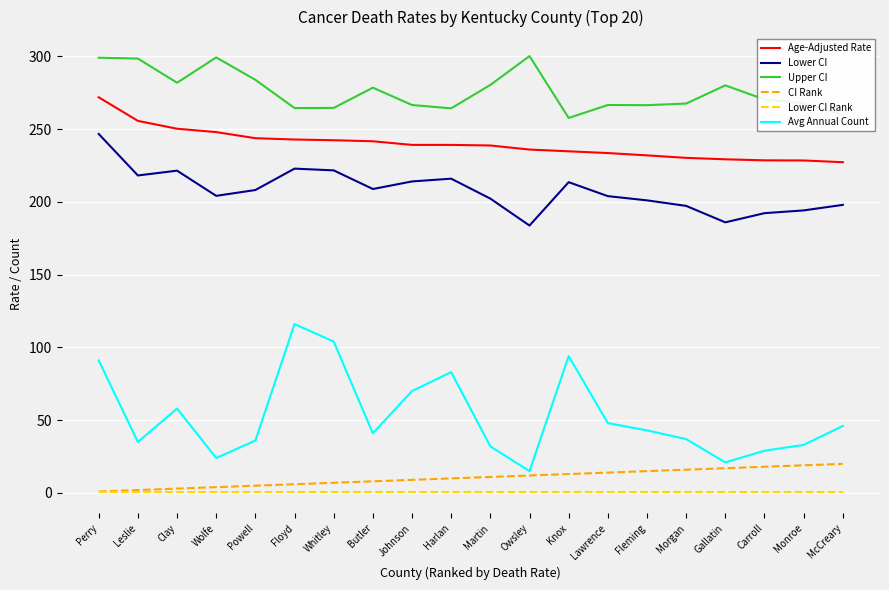

Which series has the widest spread of values?

Avg Annual Count